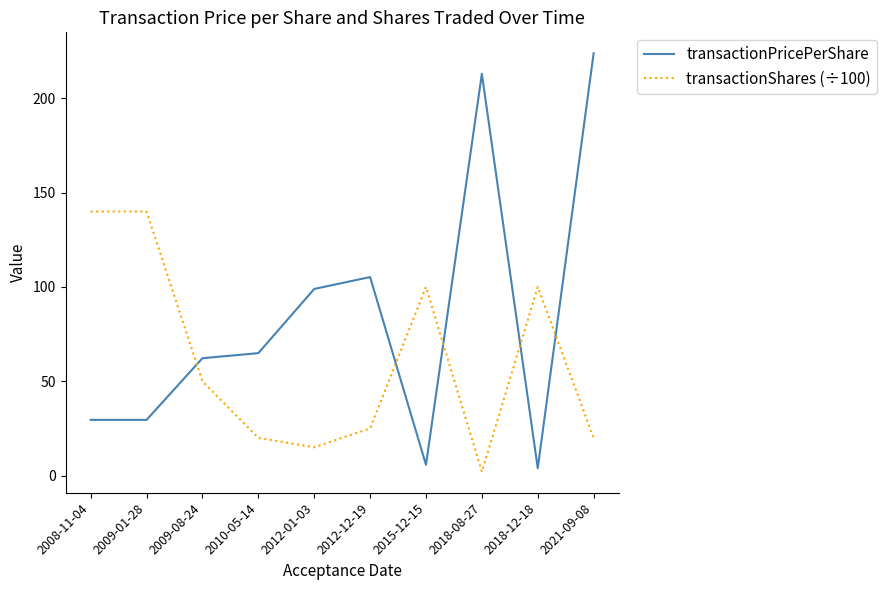

Reading left to right, transcribe all the data shown in this chart.

transactionPricePerShare: 2008-11-04=29.5	2009-01-28=29.5	2009-08-24=62.2	2010-05-14=64.9	2012-01-03=98.9	2012-12-19=105.2	2015-12-15=5.7	2018-08-27=213.0	2018-12-18=3.9	2021-09-08=223.9
transactionShares (÷100): 2008-11-04=140.0	2009-01-28=140.0	2009-08-24=50.0	2010-05-14=20.0	2012-01-03=15.0	2012-12-19=25.0	2015-12-15=100.0	2018-08-27=2.0	2018-12-18=100.0	2021-09-08=20.0